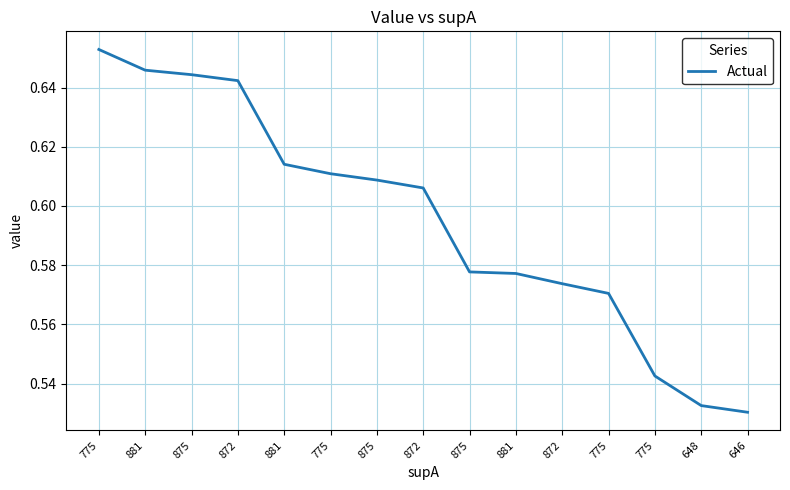

The chart shows a value of 0.1 at 775. True or false?

False